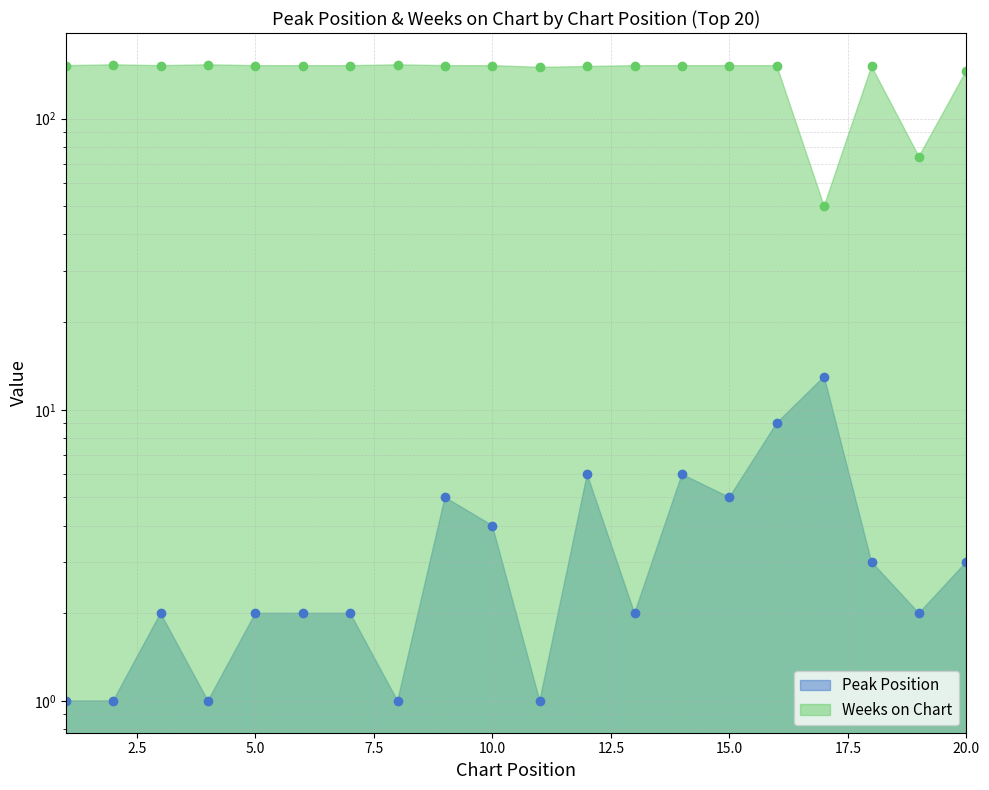

What is the total value across all series at 11?

151